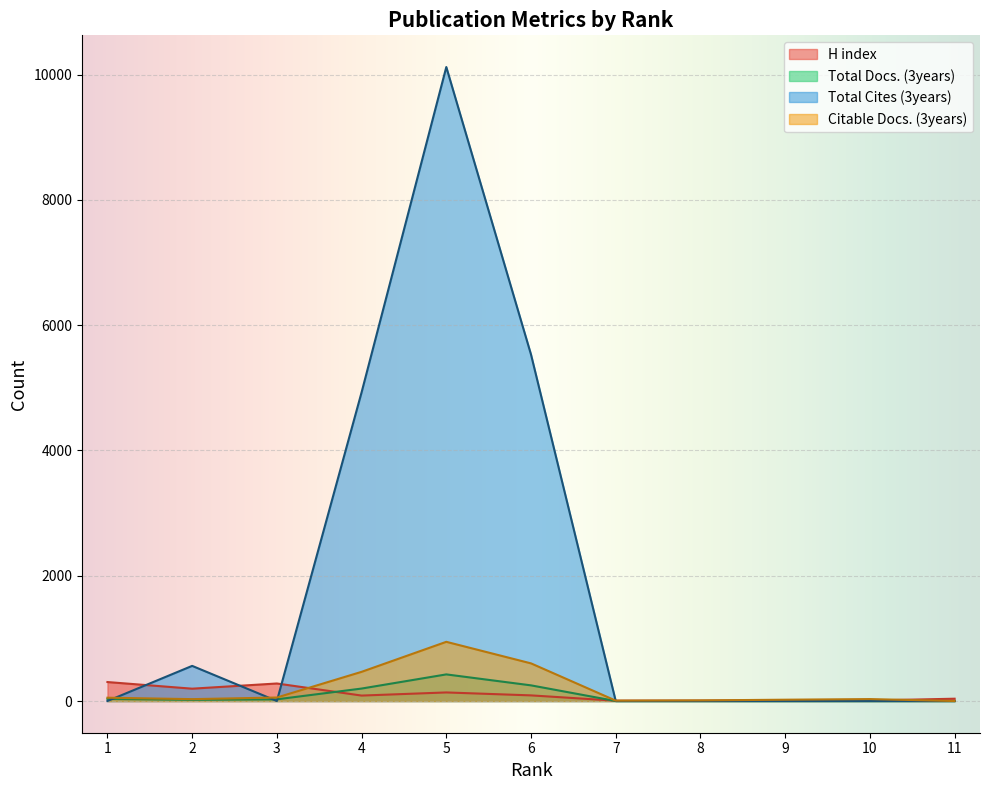

Which series has the widest spread of values?

Total Cites (3years)